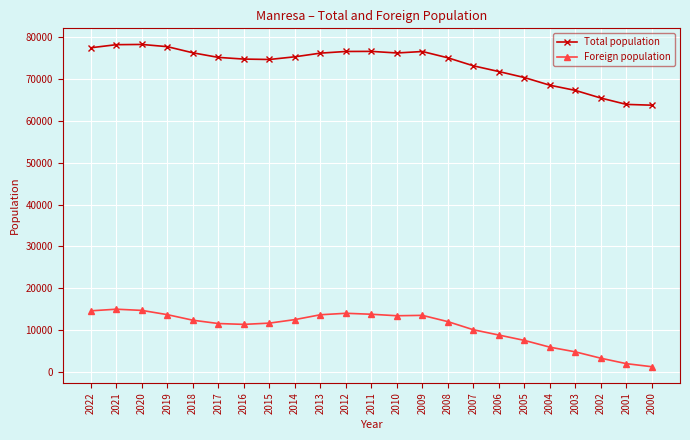

True or false: Total population and Foreign population cross at least once.

False